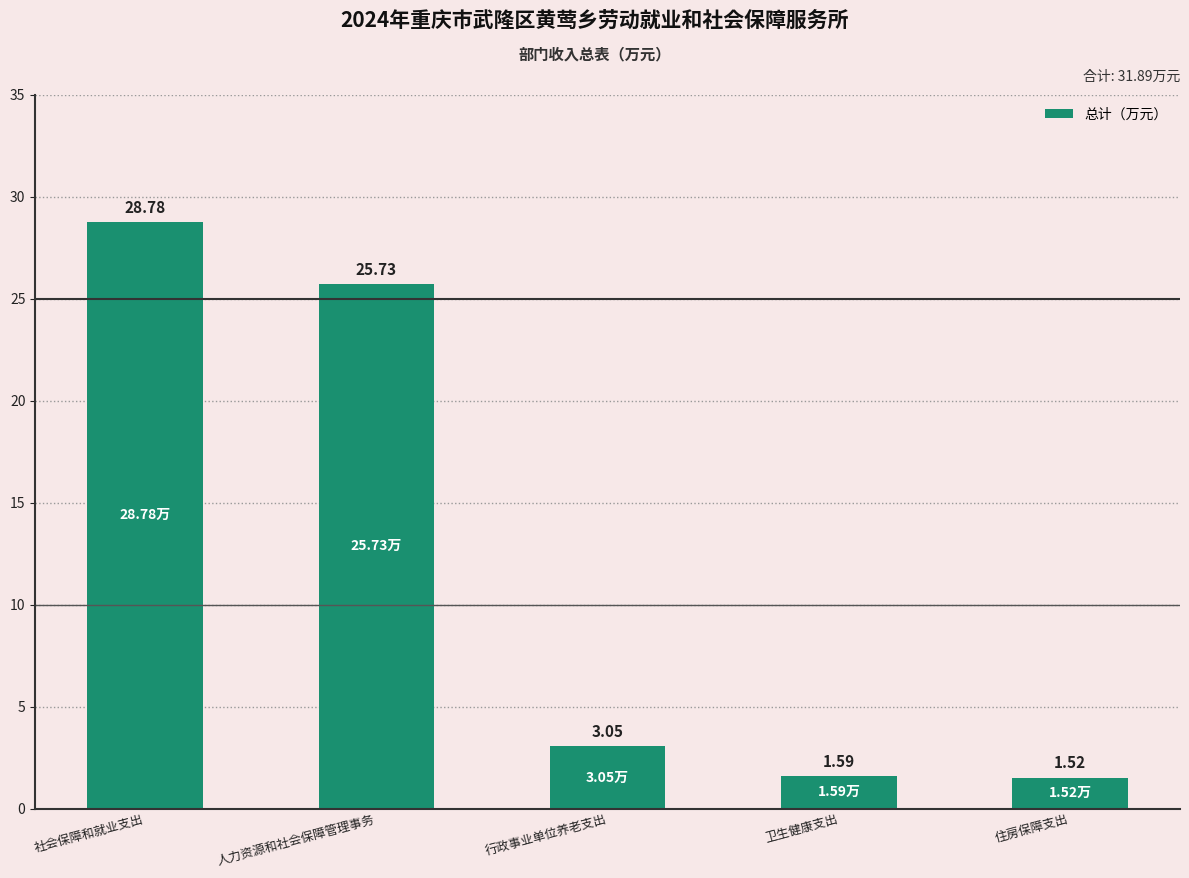

What is the label of the 1st bar from the left?

社会保障和就业支出